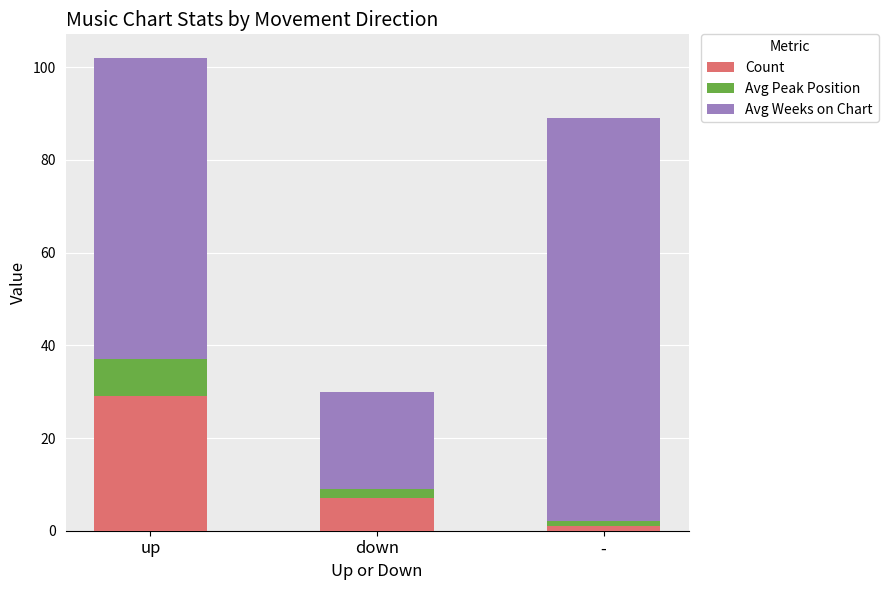

Rank the categories by Count value from highest to lowest.

up, down, -